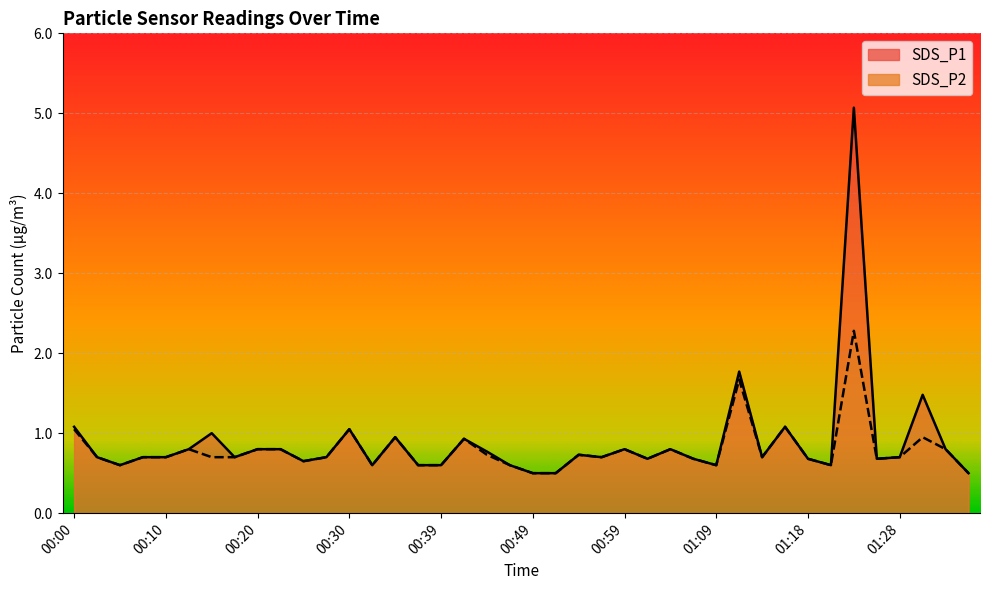

How many categories are shown in the chart?

40